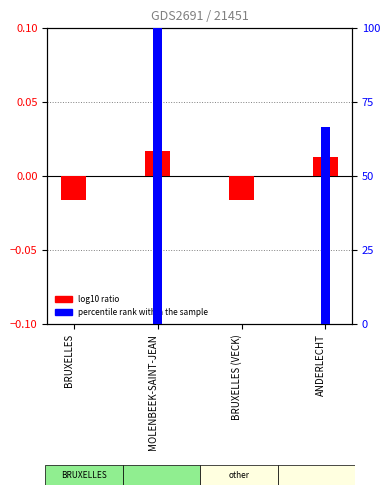

At how many categories does at least one series exceed 17?

2